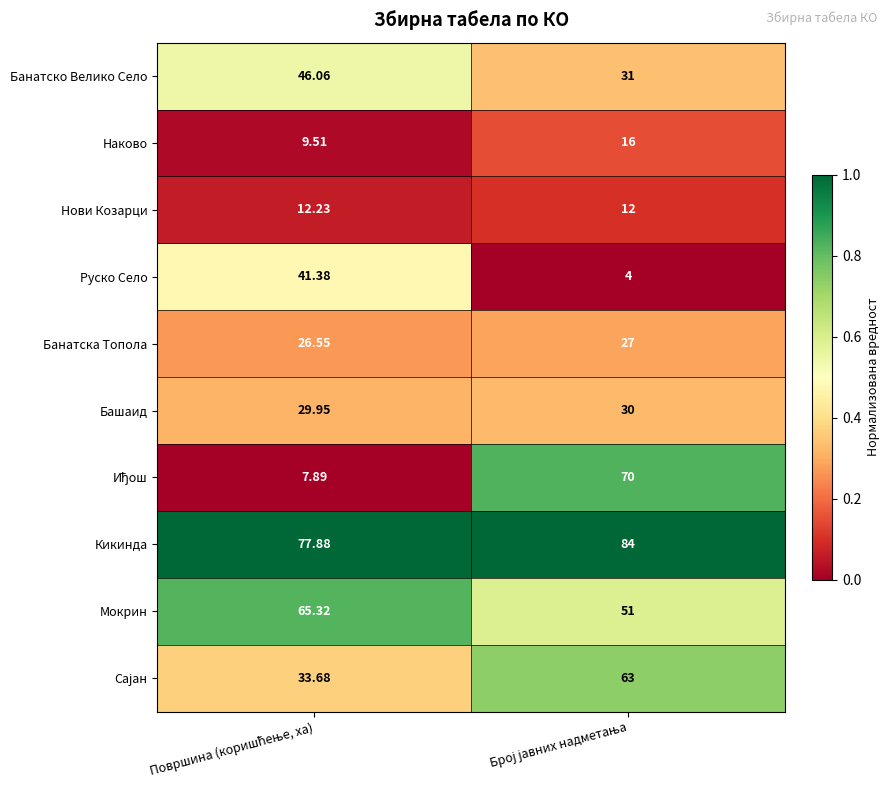

Which series has the largest total across all categories?

Кикинда